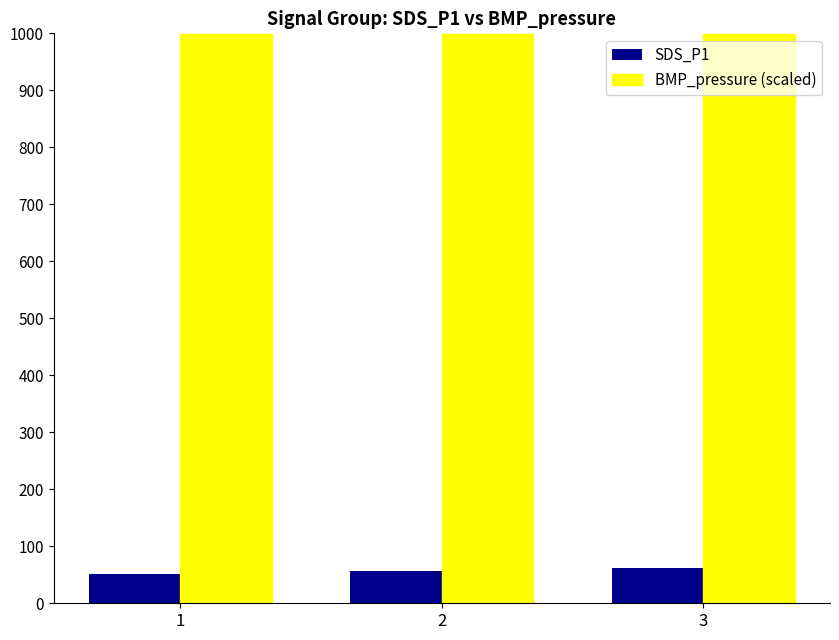

How many series are shown in this chart?

2